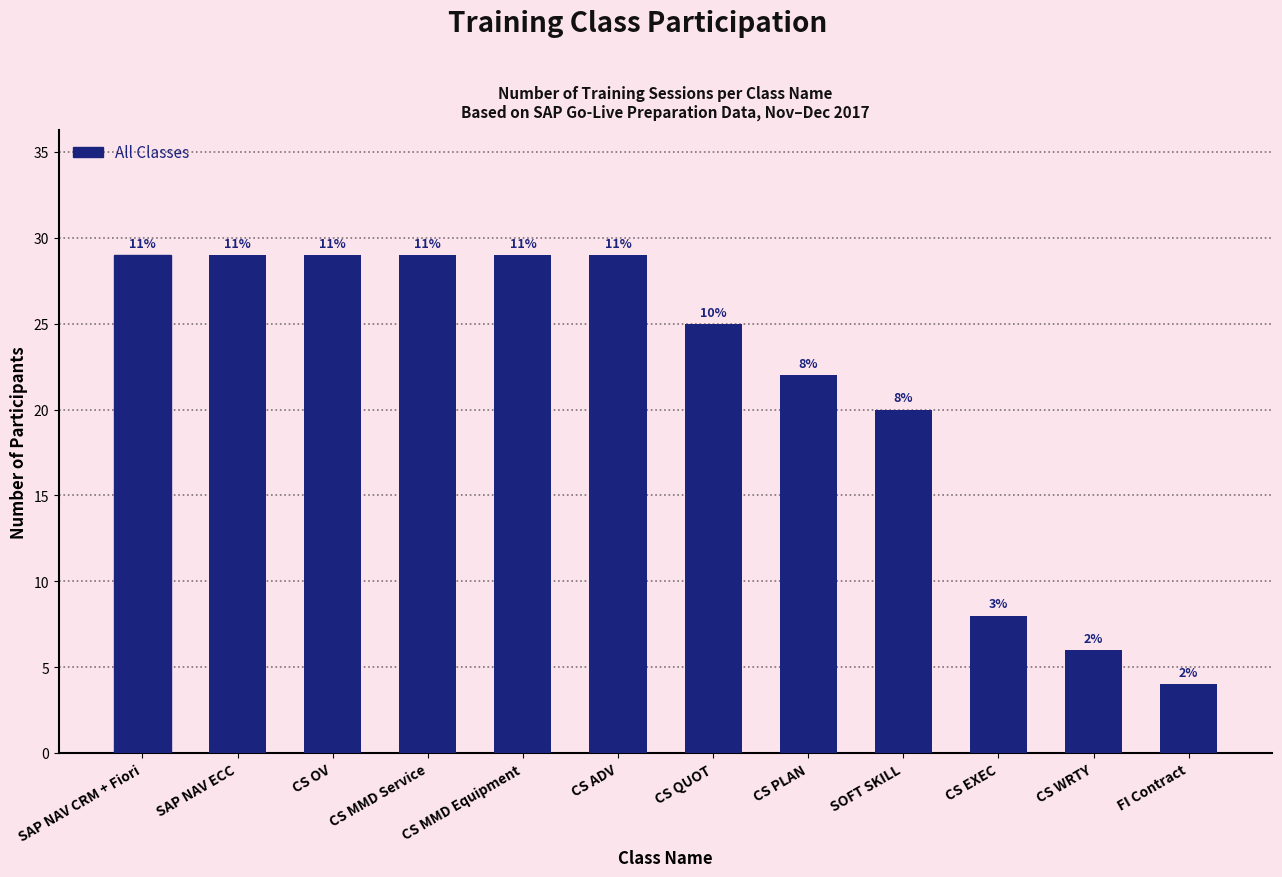

What position from the right is FI Contract?

1